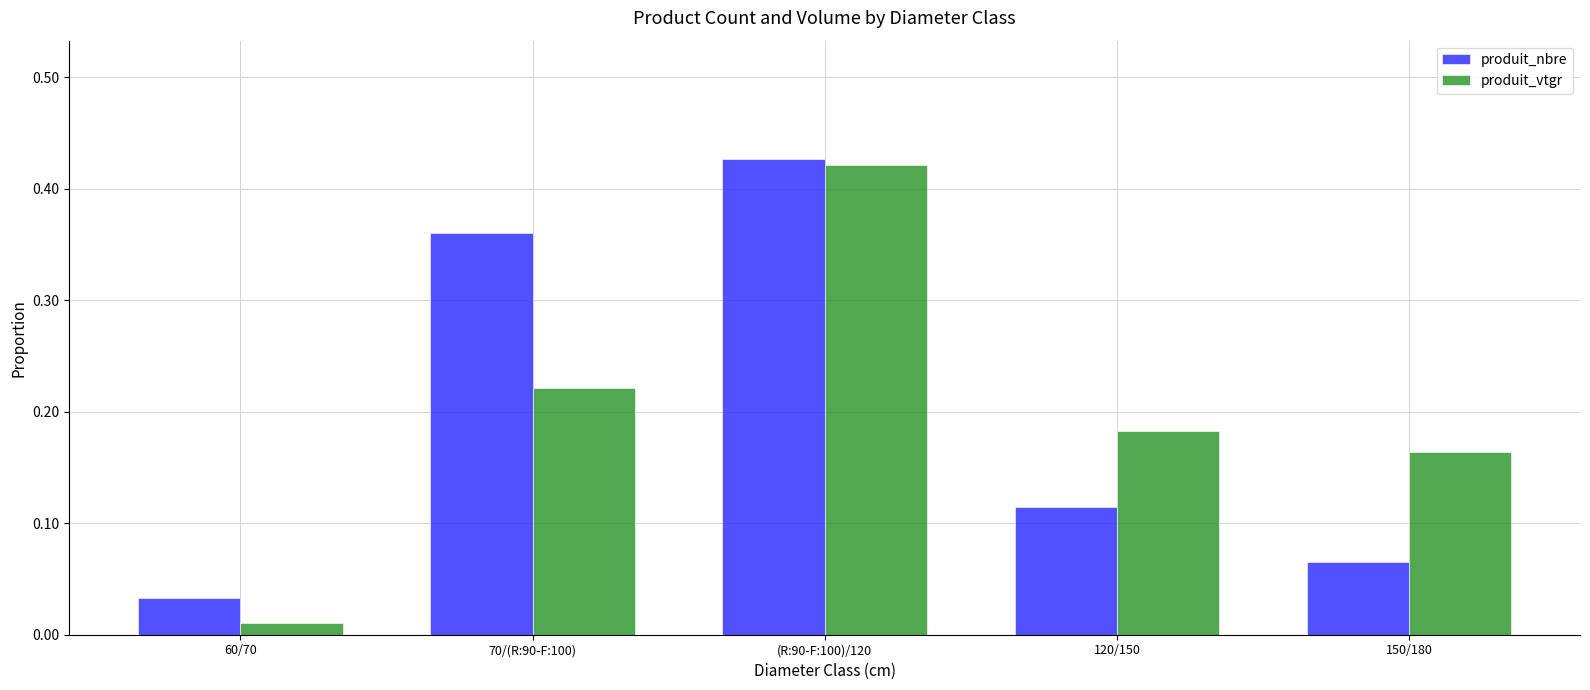

At how many categories does at least one series exceed 0?

5